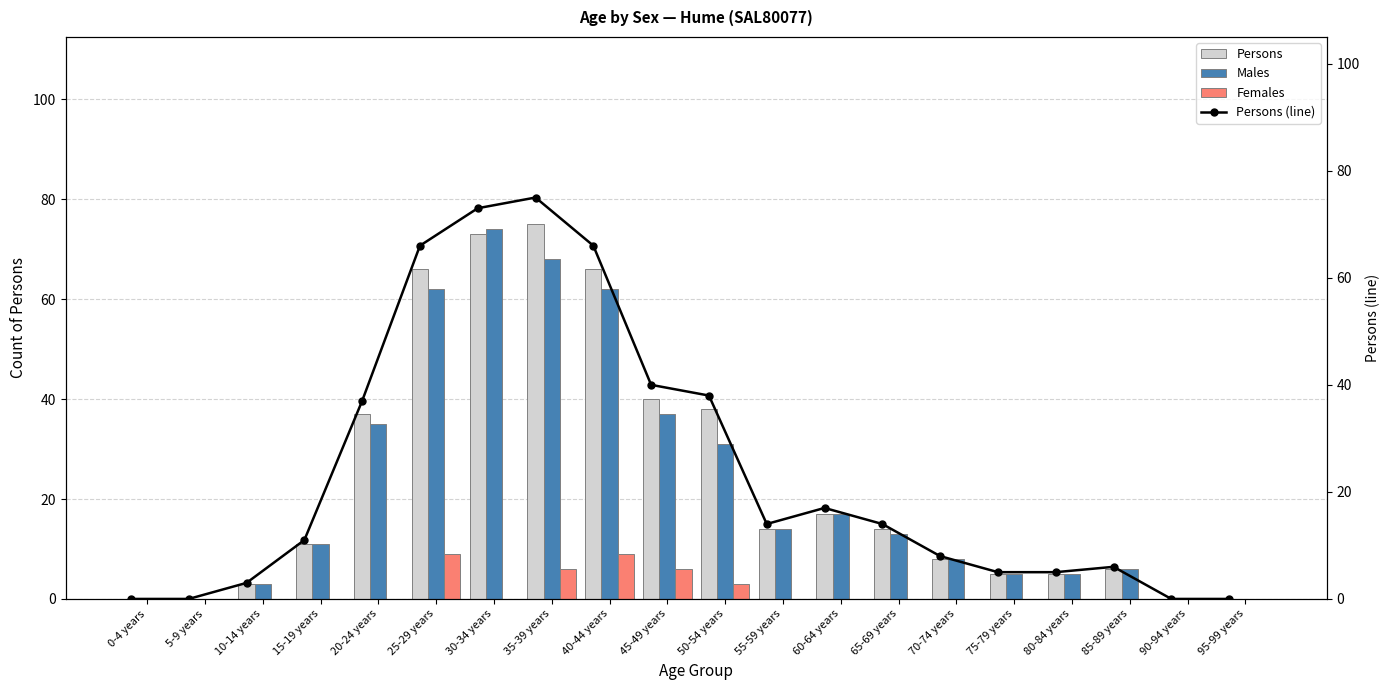

At which label does Males reach its peak?

30-34 years